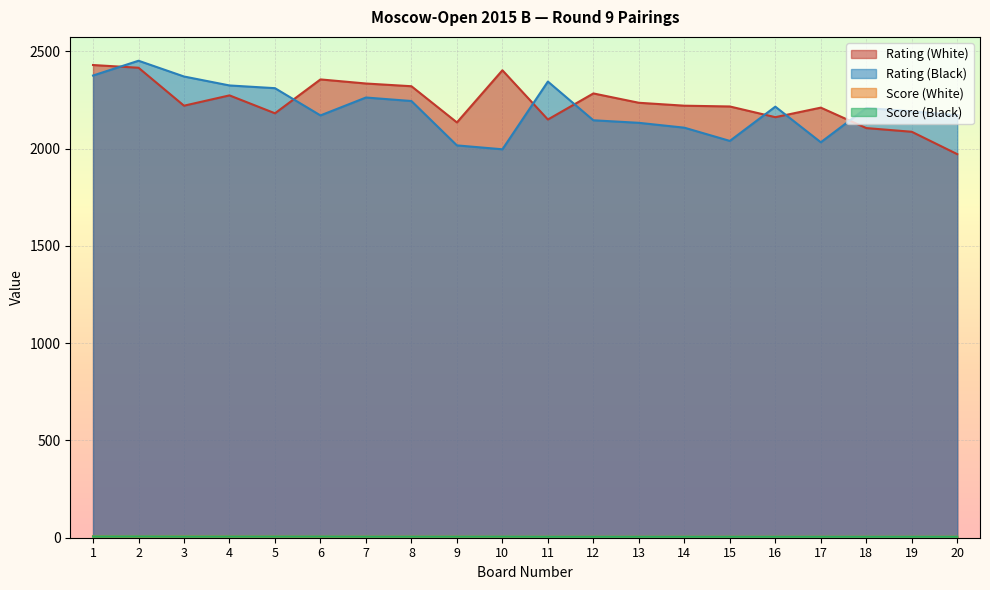

Reading right to left, extract all data points from this chart.

Rating (White): 1971.0	2086.0	2105.0	2210.0	2161.0	2216.0	2220.0	2235.0	2283.0	2149.0	2402.0	2134.0	2320.0	2334.0	2355.0	2181.0	2273.0	2220.0	2415.0	2429.0
Rating (Black): 2171.0	2191.0	2208.0	2032.0	2215.0	2039.0	2107.0	2132.0	2145.0	2344.0	1996.0	2016.0	2244.0	2262.0	2170.0	2310.0	2324.0	2370.0	2451.0	2375.0
Score (White): 5.0	5.0	5.0	5.0	5.0	5.0	5.0	5.0	5.0	5.0	5.0	5.5	5.5	5.5	5.5	6.0	6.0	6.5	6.0	7.0
Score (Black): 5.0	5.0	5.0	5.0	5.0	5.0	5.0	5.0	5.0	5.0	5.5	5.5	5.5	5.5	6.0	6.0	6.0	6.0	6.5	6.5